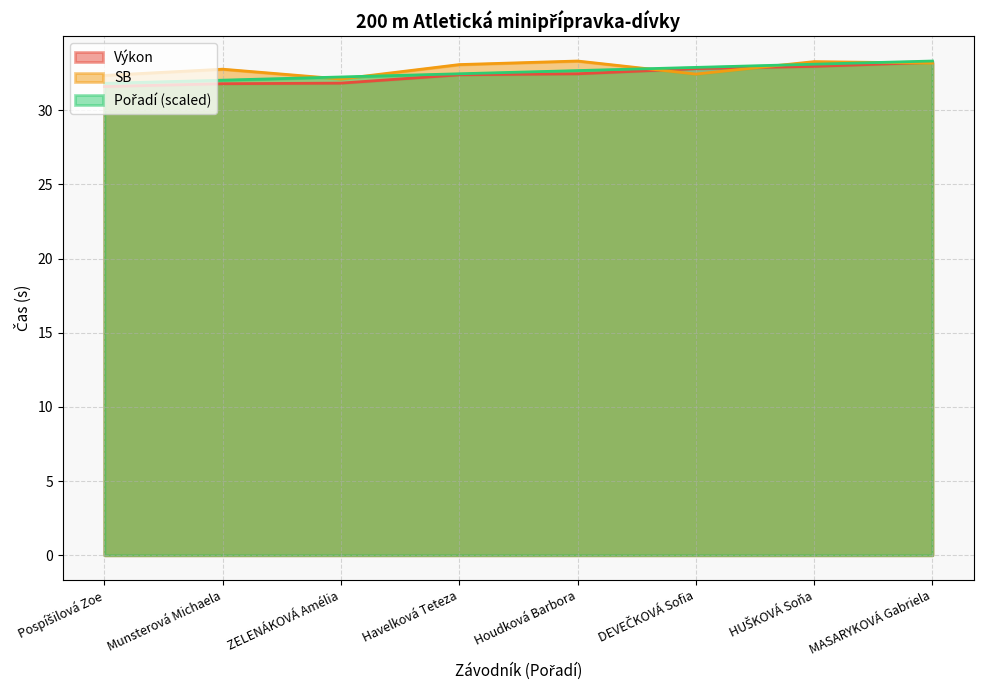

What is the maximum value shown in the chart?

33.3